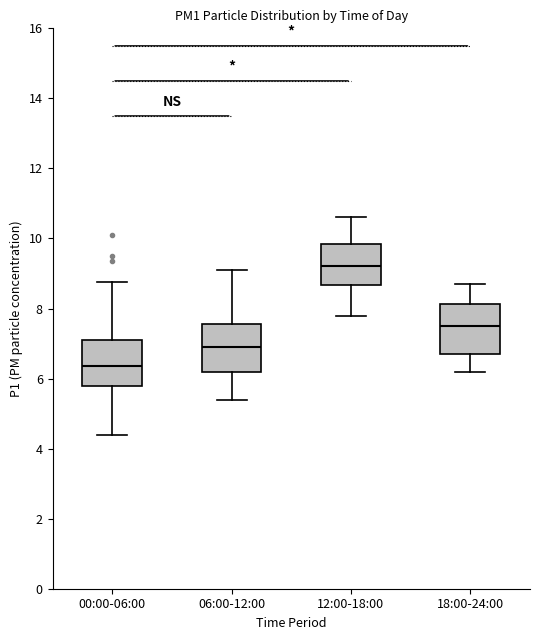

Reading left to right, transcribe this box plot: for each box, give where its median line is, the range the box spans, and where its two whiskers end, as read against the y-axis. The values are not printed on the chart, so give them approximately, as read against the axis.

00:00-06:00: median 6.4, box 5.8 to 7.2, whiskers 4.4 to 8.8
06:00-12:00: median 7.0, box 6.2 to 7.6, whiskers 5.4 to 9.2
12:00-18:00: median 9.2, box 8.6 to 9.8, whiskers 7.8 to 10.6
18:00-24:00: median 7.6, box 6.8 to 8.2, whiskers 6.2 to 8.8